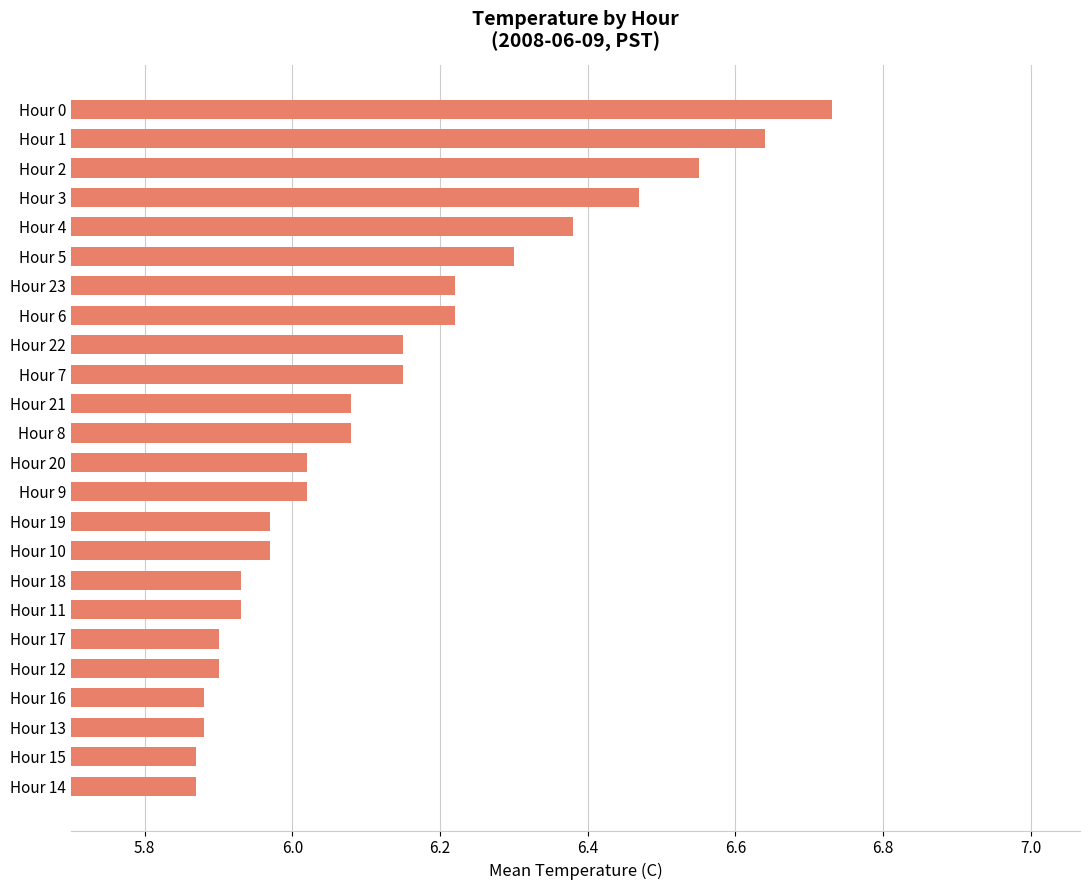

Does the chart contain any negative values?

No